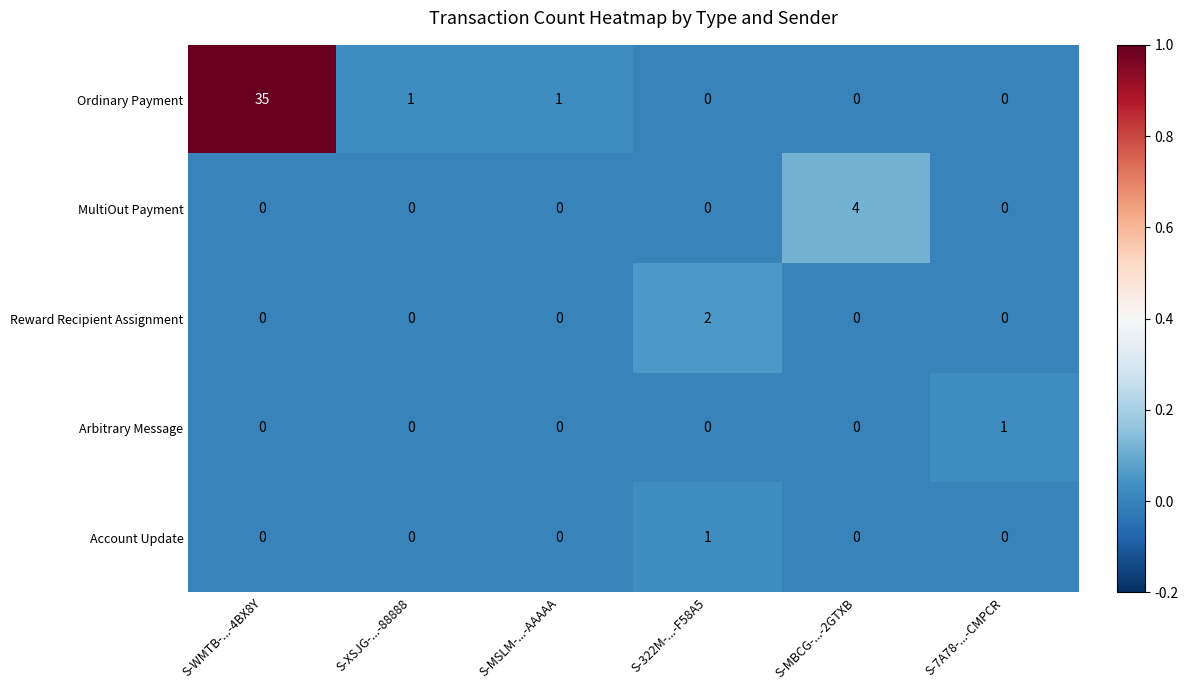

What value does the MultiOut Payment series have at S-MBCG-...-2GTXB?

4